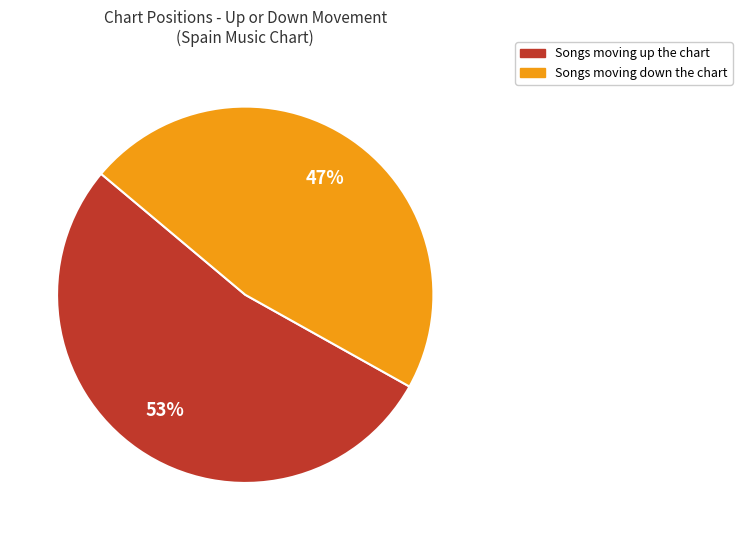

To the nearest percent, what is the difference between the largest and smallest slice percentages?

6%